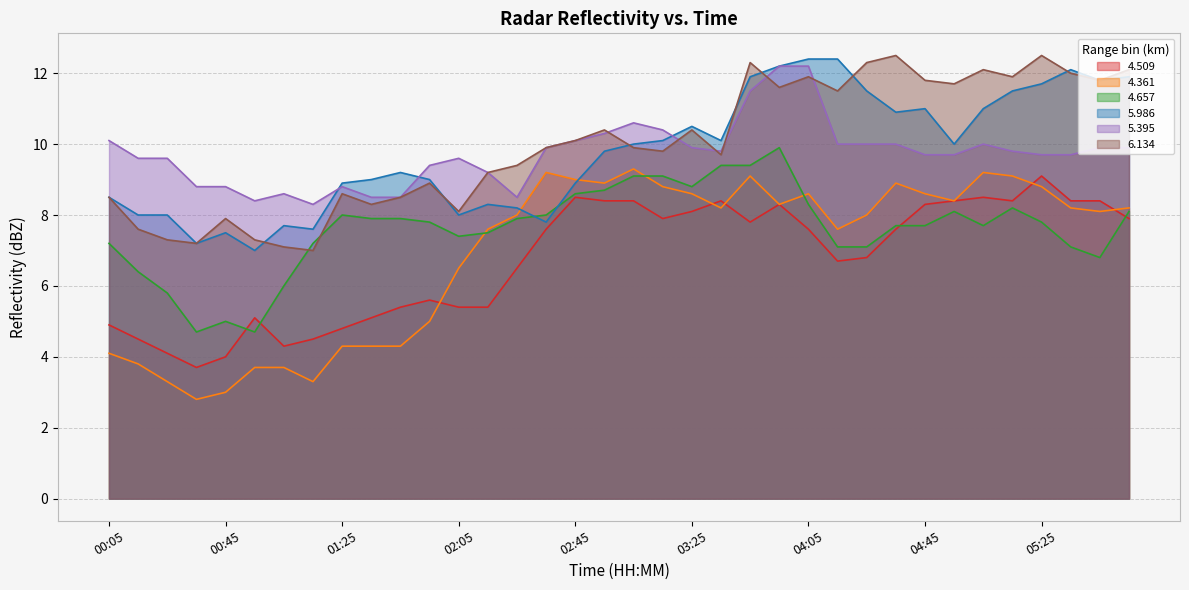

How many values in the 4.361 series are below 8?

15